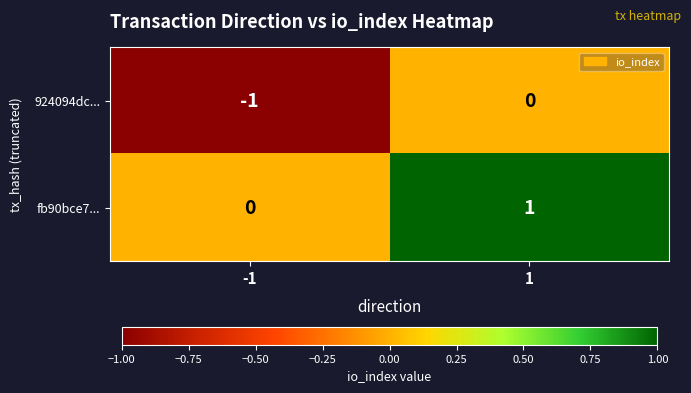

Which series has the largest total across all categories?

fb90bce7...